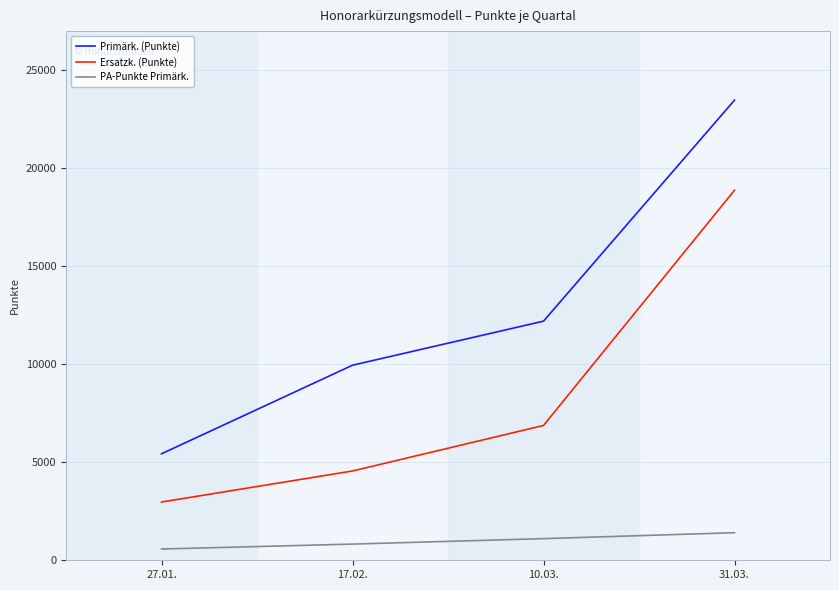

Read the PA-Punkte Primärk. value at 31.03., to the nearest 50.

1400